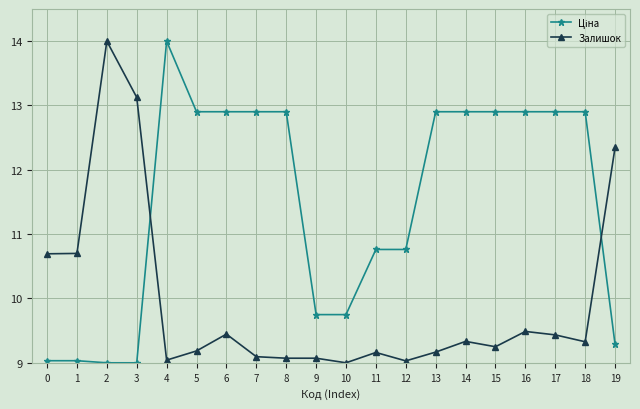

What is the value of the Залишок point at the 11th from the left?

9.0